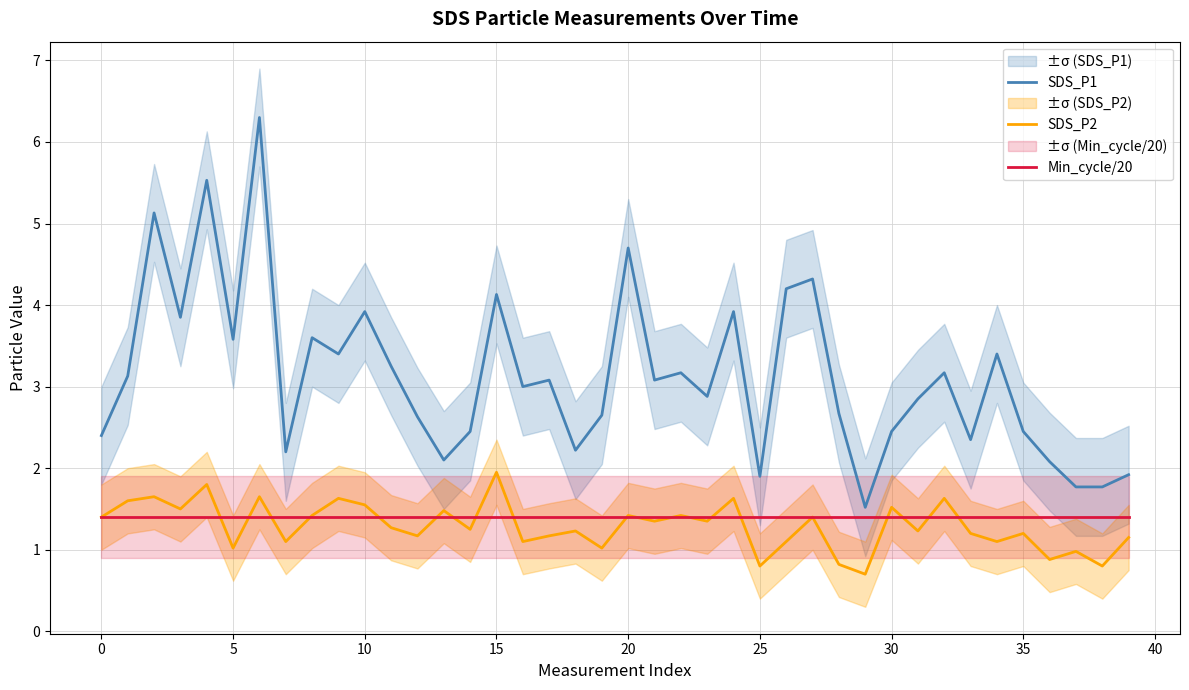

What is the maximum value shown in the chart?

6.3